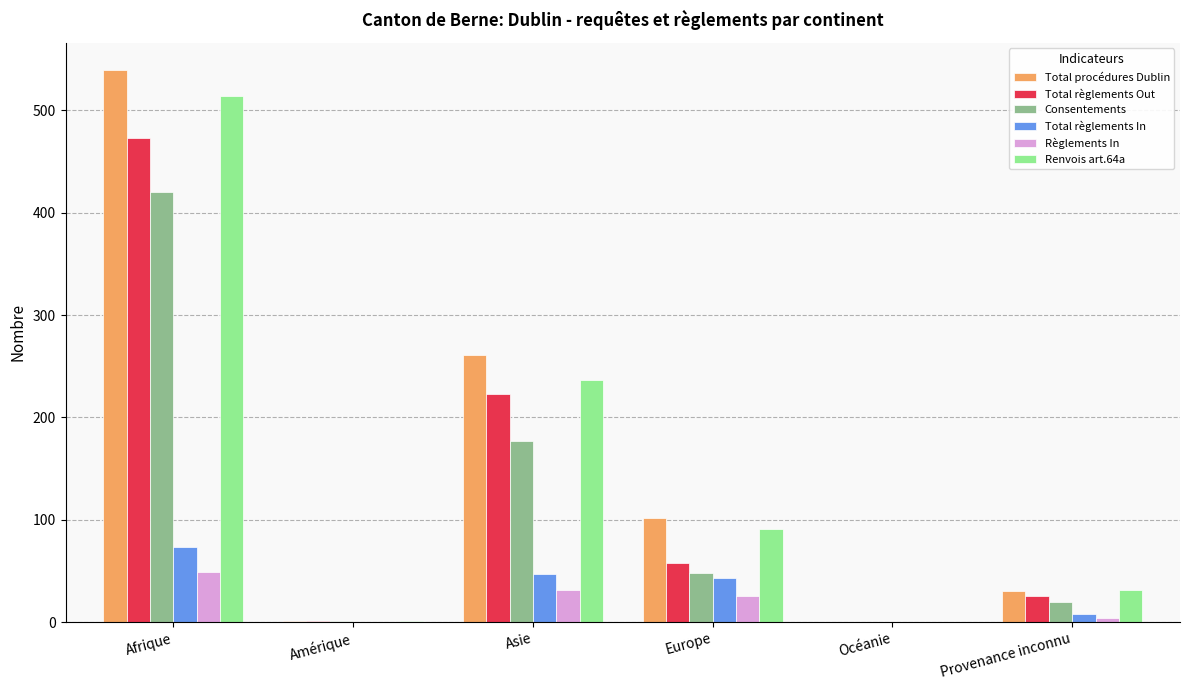

Where is Total procédures Dublin nearest to the value 269?

Asie